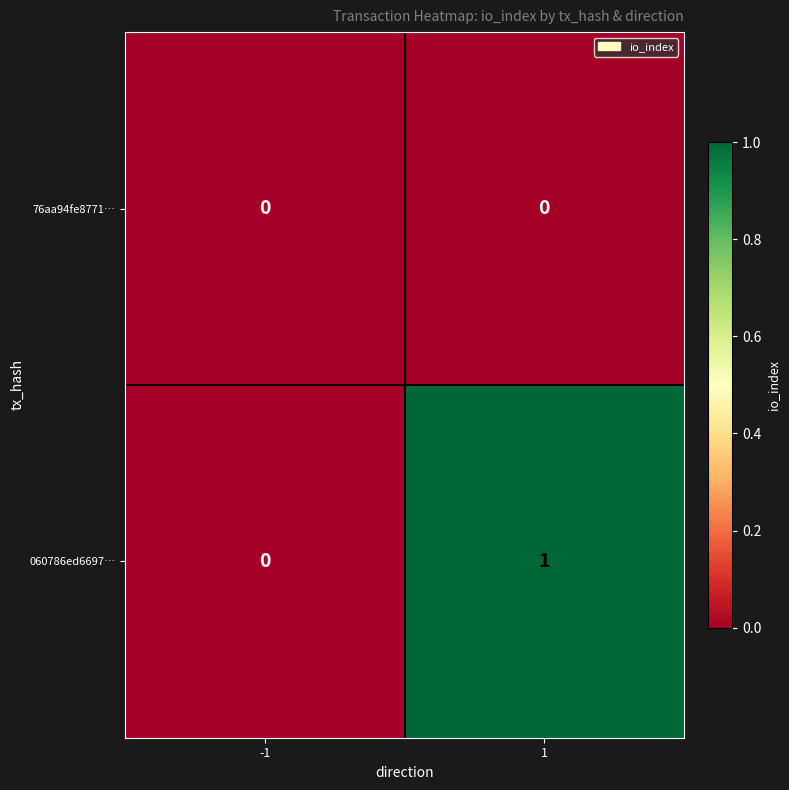

Which series changed the most between -1 and 1?

060786ed6697…